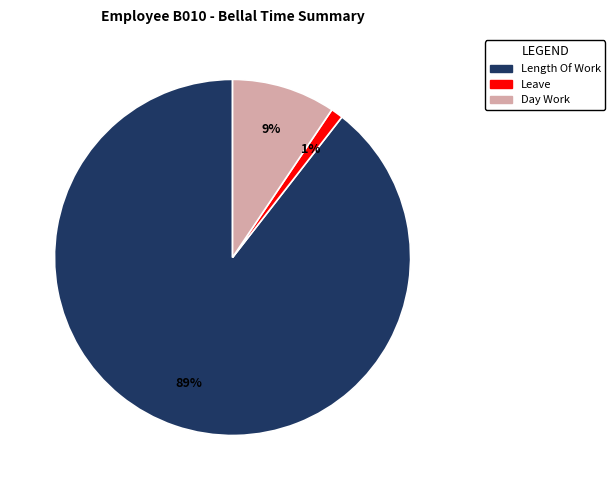

To the nearest percent, what is the average slice percentage?

33%